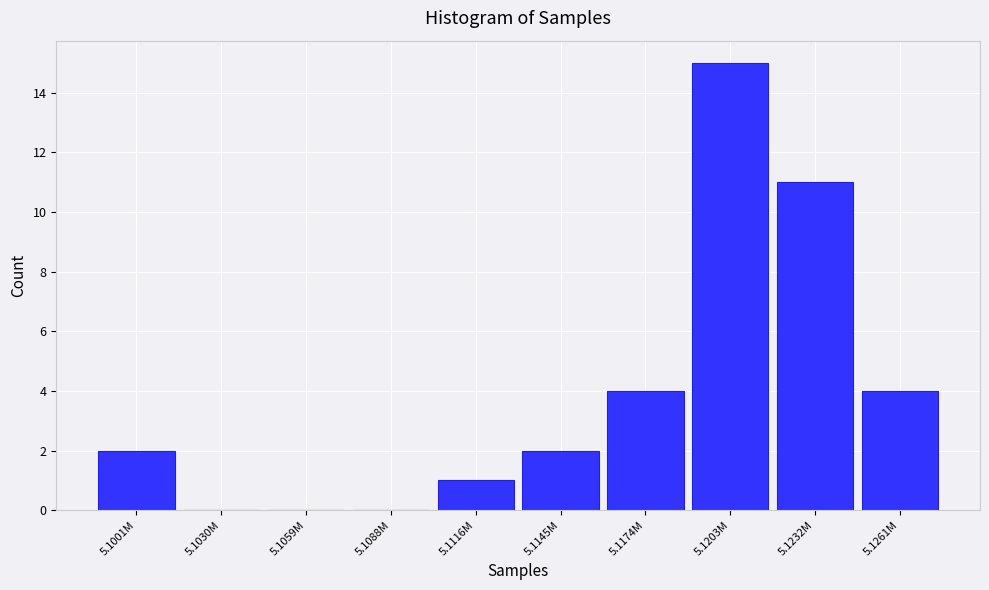

Reading left to right, what are all the values shown in this chart?

5.1001M=2	5.1030M=0	5.1059M=0	5.1088M=0	5.1116M=1	5.1145M=2	5.1174M=4	5.1203M=15	5.1232M=11	5.1261M=4